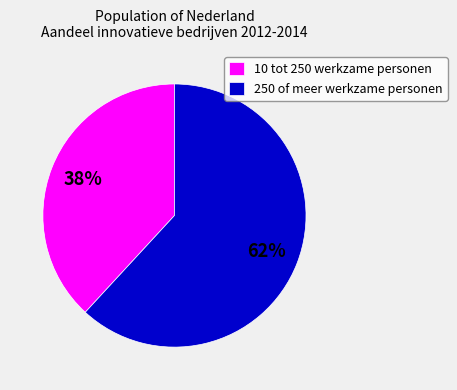

The 10 tot 250 werkzame personen slice represents 48% of the pie. True or false?

False